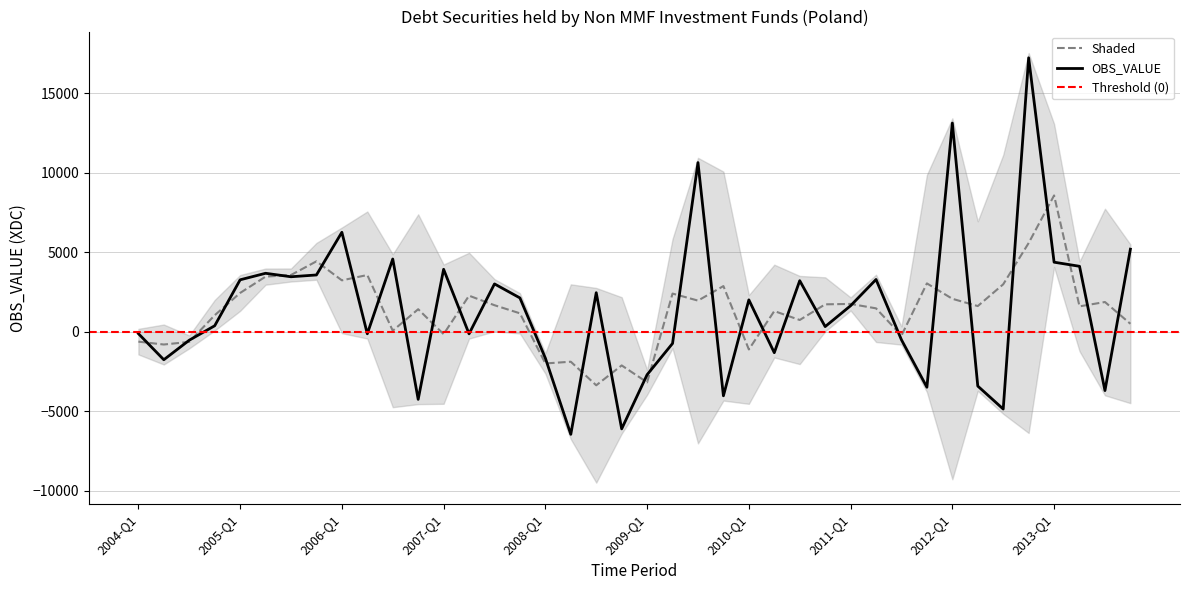

At which label is the value closest to 5379?

2013-Q4